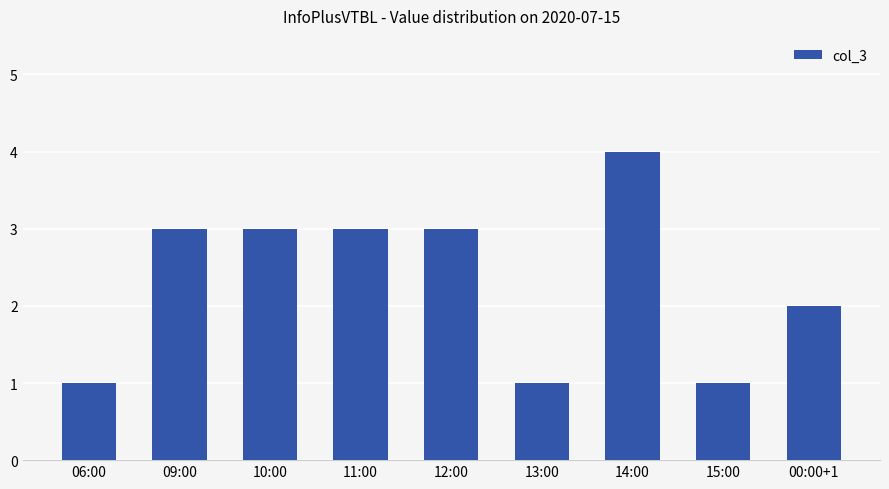

Approximately how many times larger is the value at 06:00 compared to 12:00?

0.3